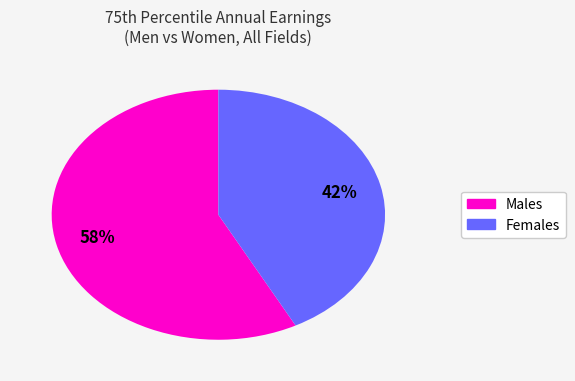

To the nearest percent, what is the average slice percentage?

50%